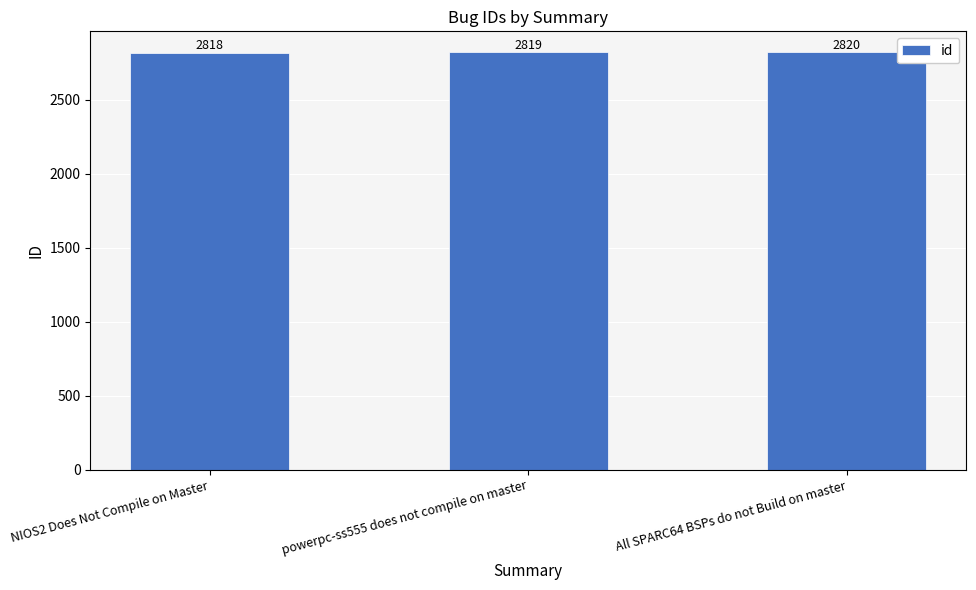

What is the ratio of the value at powerpc-ss555 does not compile on master to the value at All SPARC64 BSPs do not Build on master?

1.0